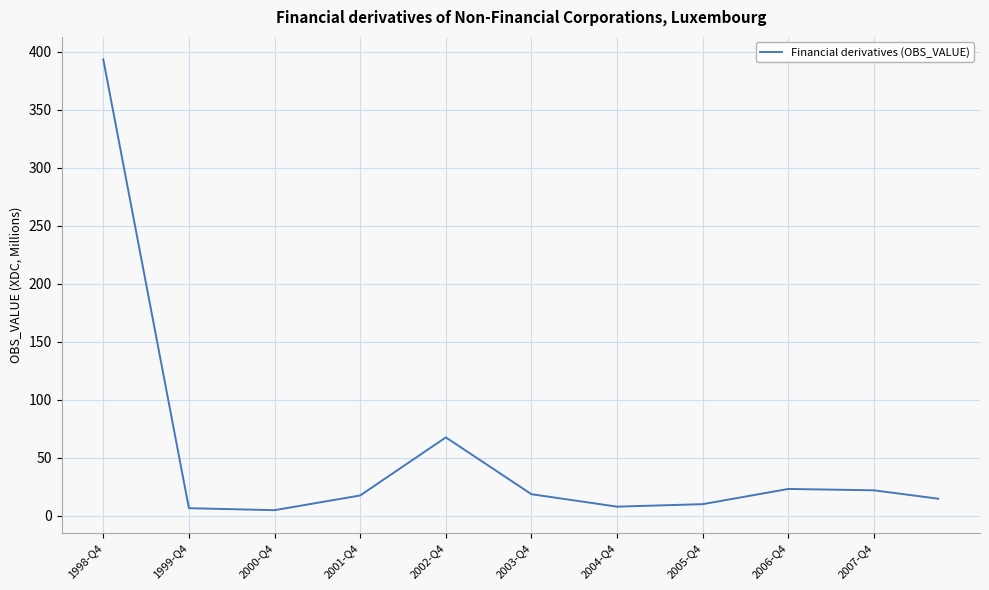

What is the greatest value displayed?

393.4